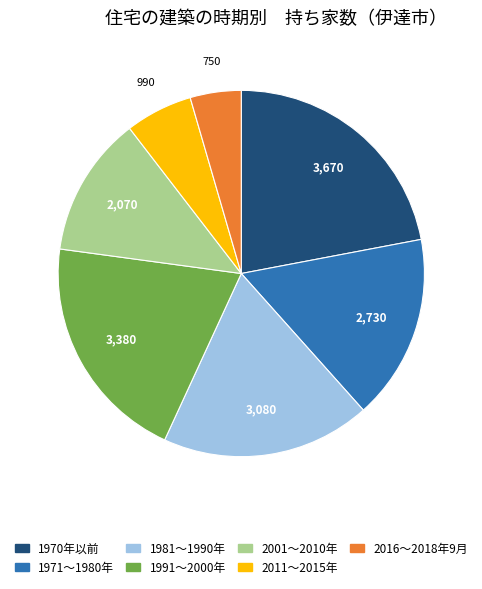

Count the number of slices in the pie.

7